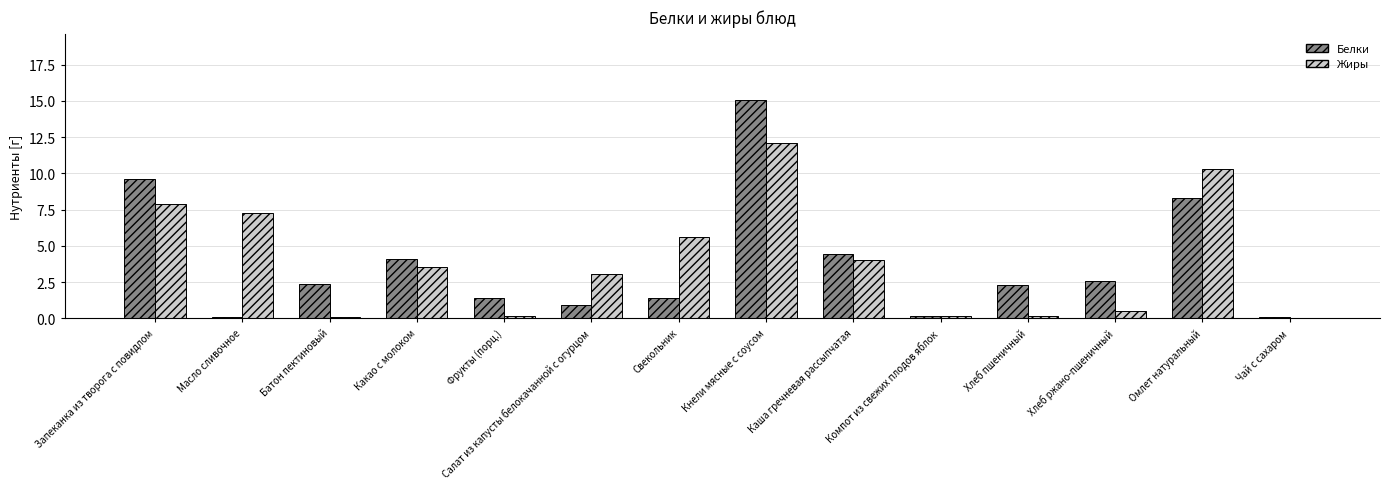

What is the average value of the Белки series?

3.8